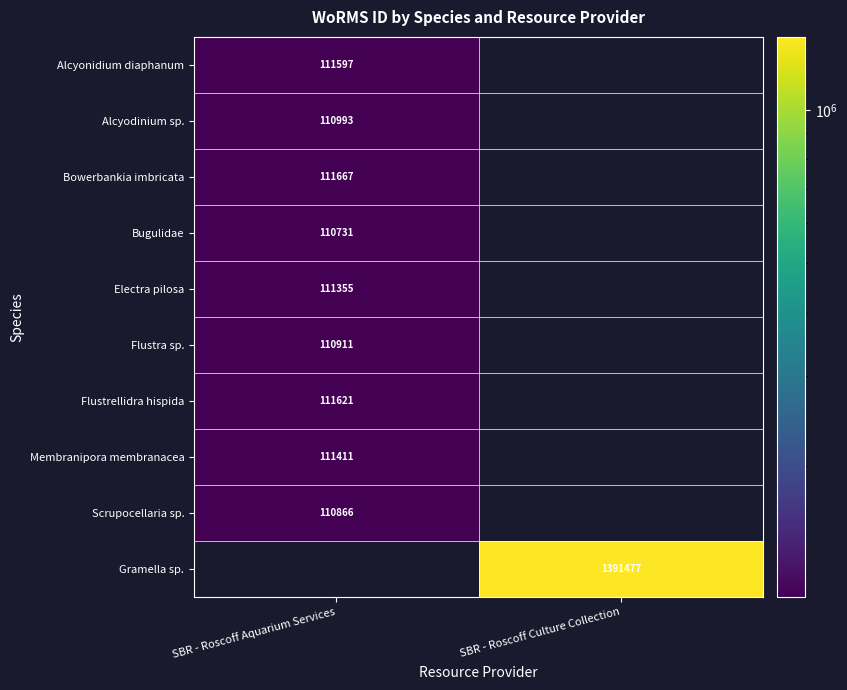

How many categories are shown in the chart?

2